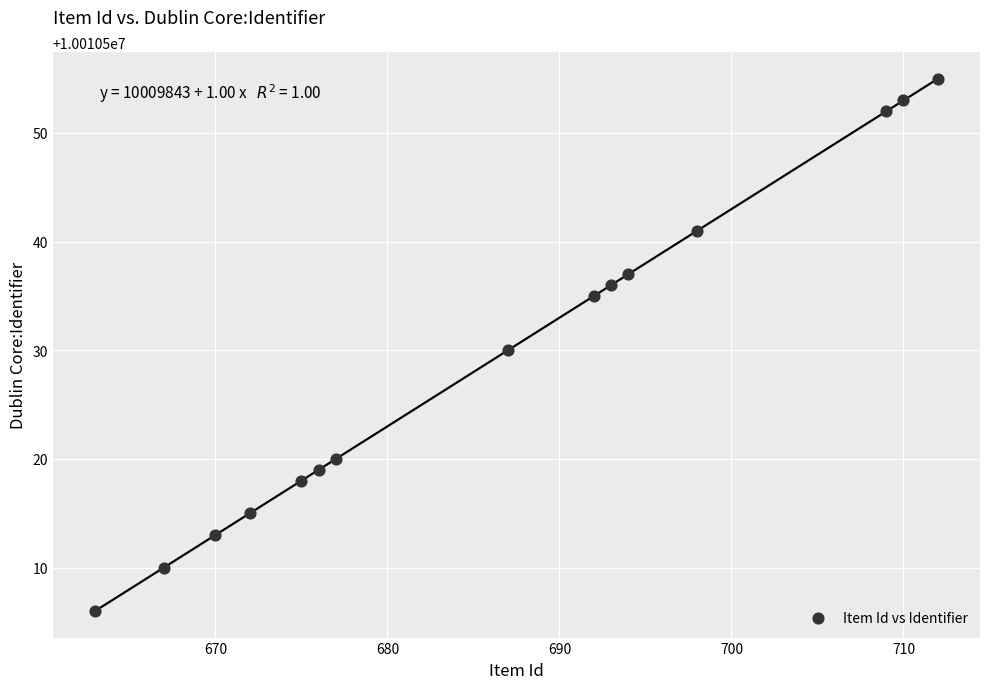

What is the range of X values (max minus min)?

49